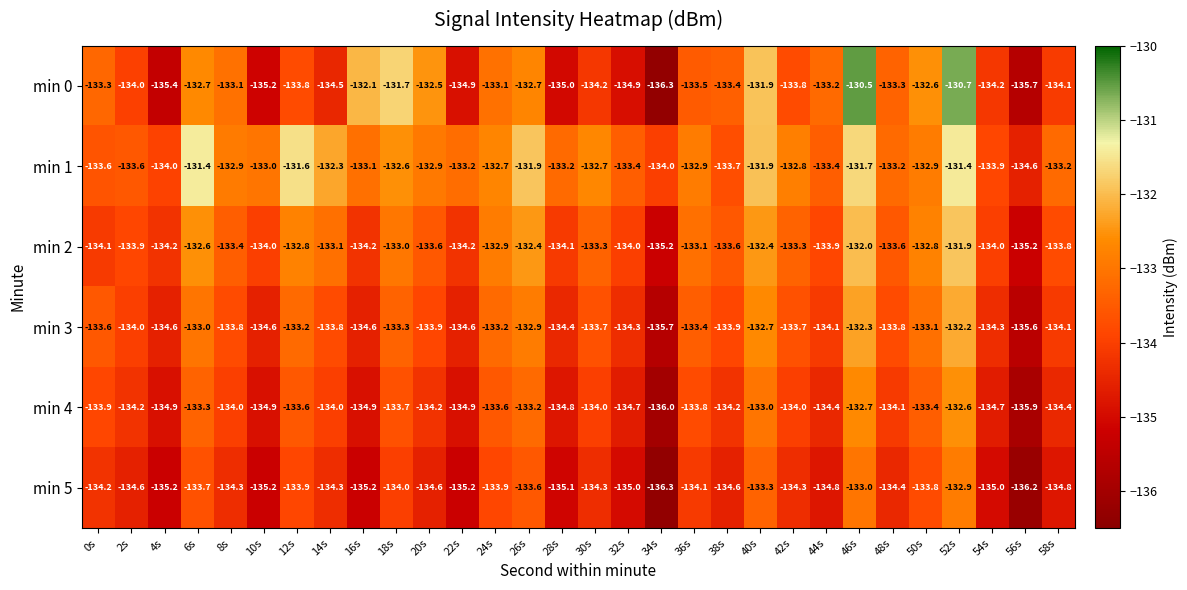

Rank the series by their maximum value, from highest to lowest.

min 0, min 1, min 2, min 3, min 4, min 5